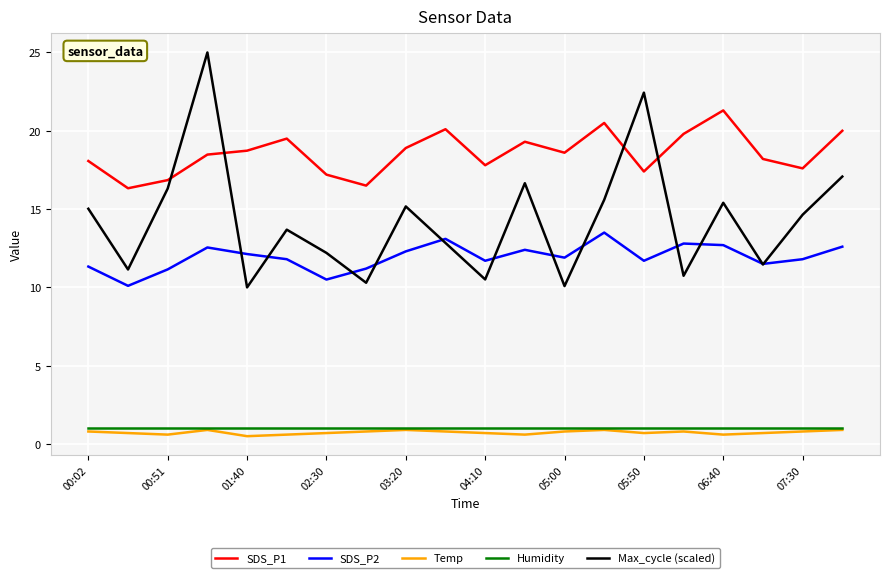

What is the greatest value displayed?

25.0